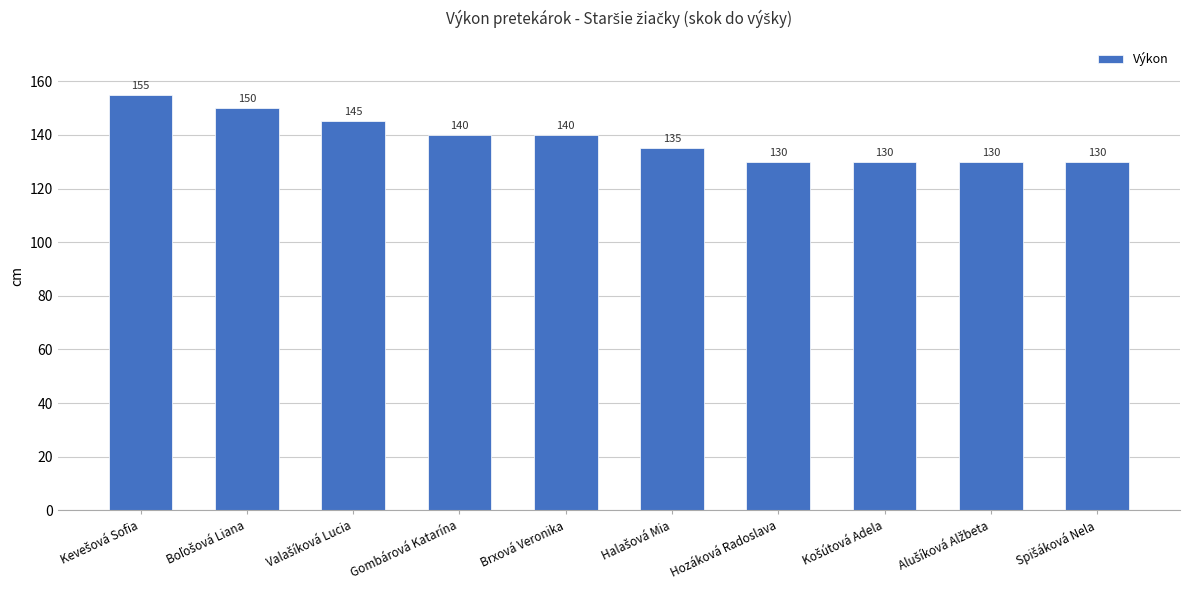

What is the sum of all values?

1385